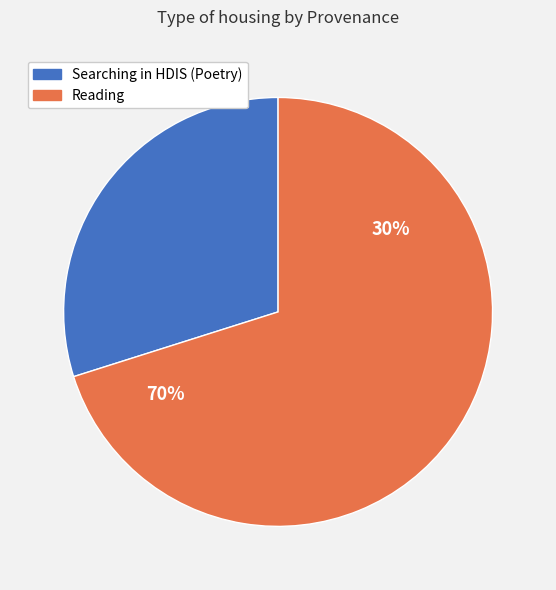

What percentage do Reading and Searching in HDIS (Poetry) together represent?

100.0%